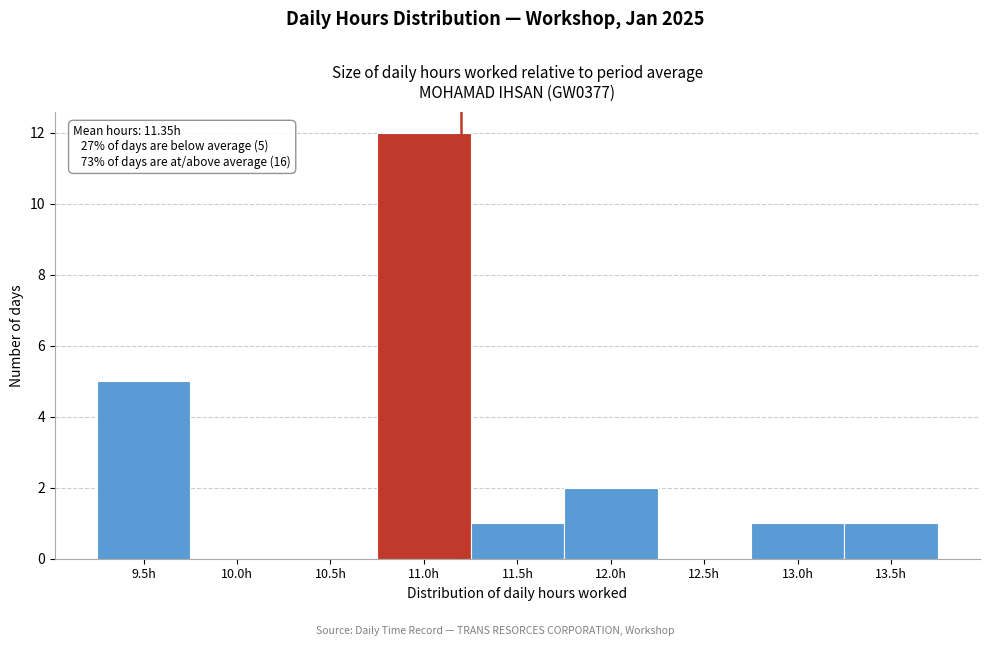

Reading right to left, what are all the values shown in this chart?

13.5h=1	13.0h=1	12.5h=0	12.0h=2	11.5h=1	11.0h=12	10.5h=0	10.0h=0	9.5h=5